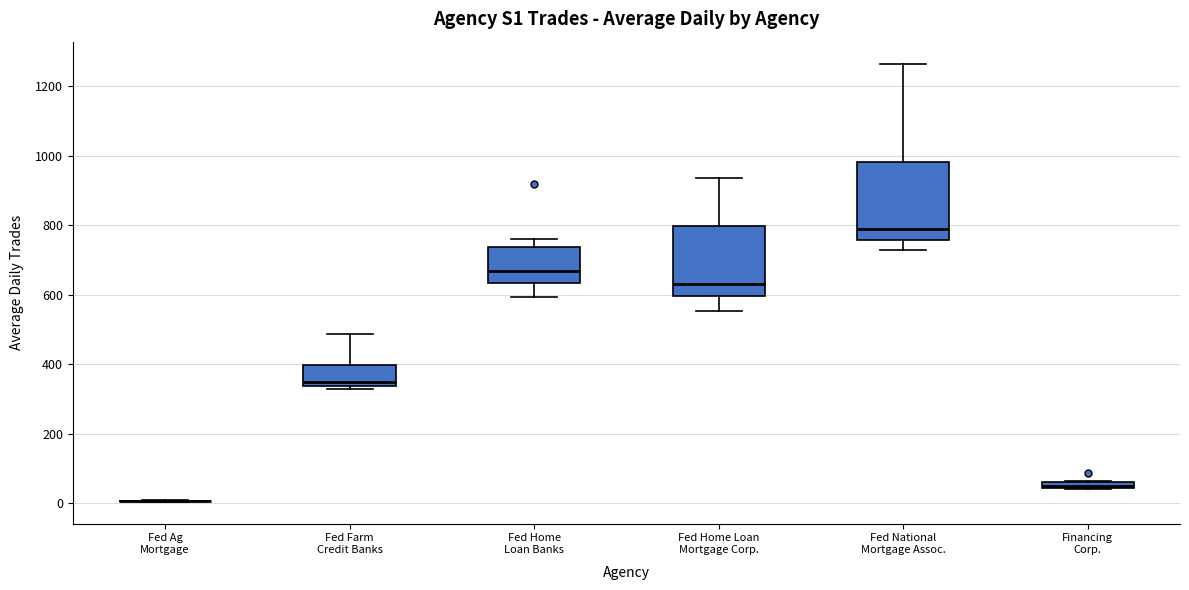

Where is the lower edge of the box for Fed Farm Credit Banks on the y-axis? The values are not printed on the chart, so give them approximately, as read against the axis.

340